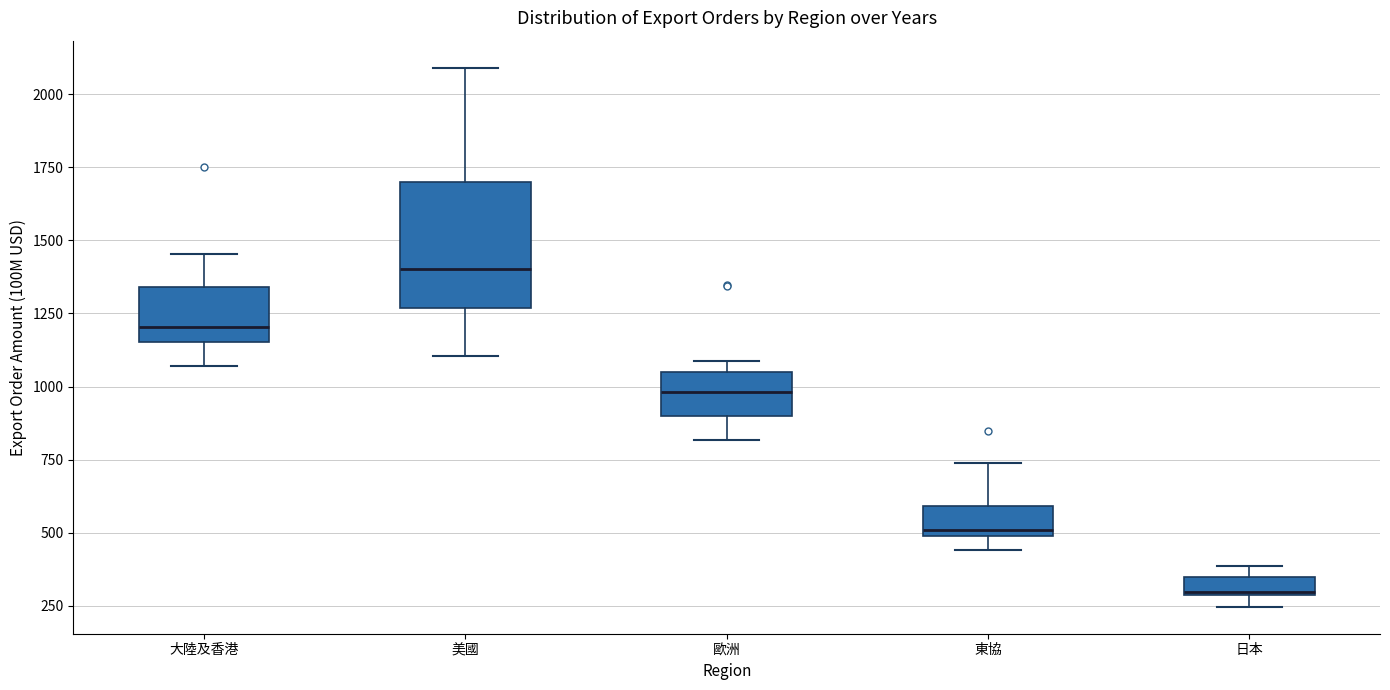

Where is the upper edge of the box for 日本 on the y-axis? The values are not printed on the chart, so give them approximately, as read against the axis.

350